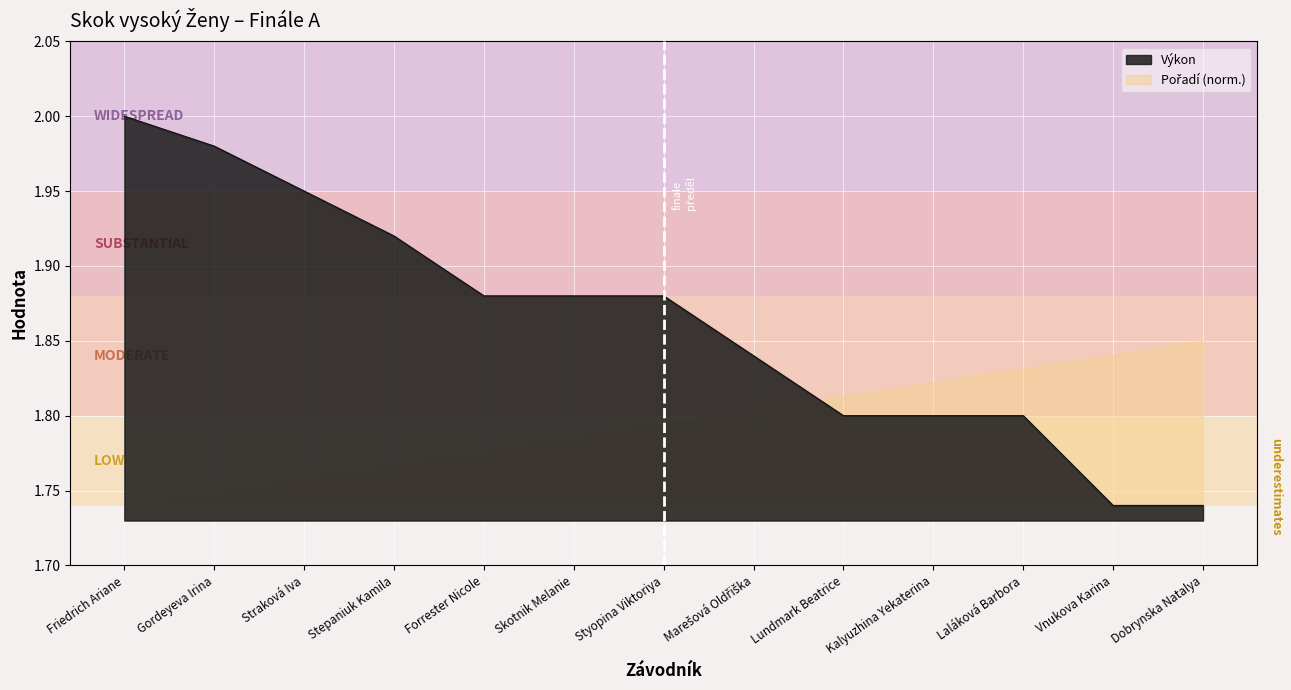

What is the value of the 10th point from the left?

1.8